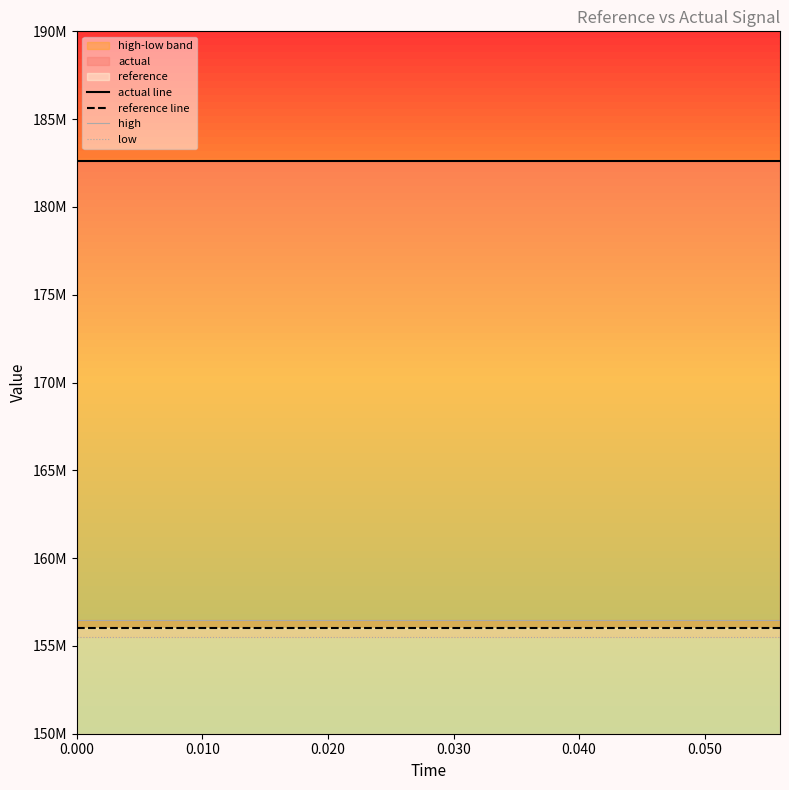

True or false: low and high intersect in this chart.

False